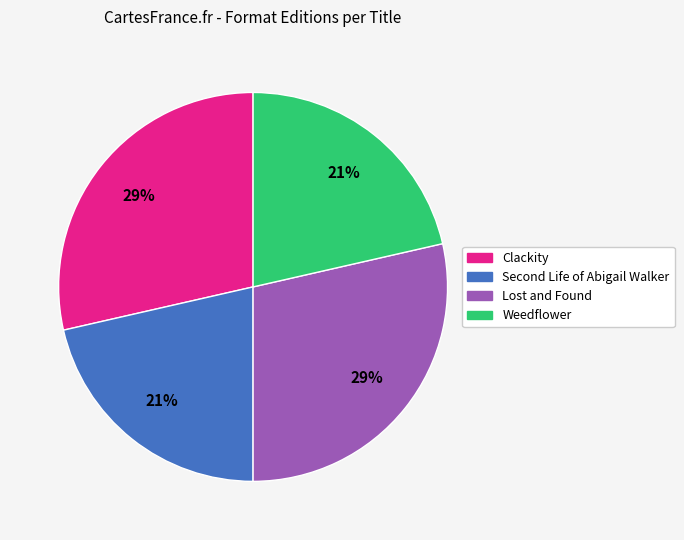

To the nearest percent, what is the average slice percentage?

25%